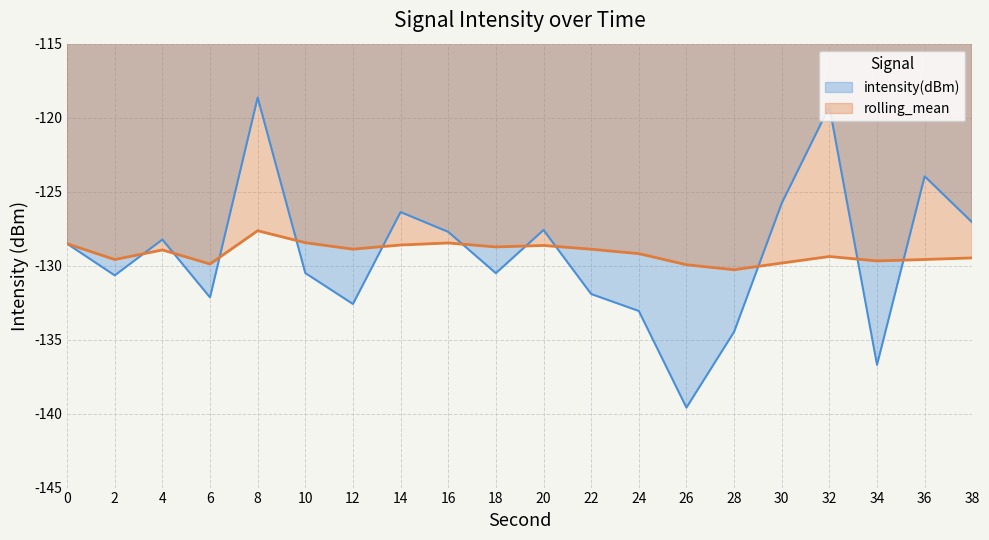

Which series has the largest total across all categories?

rolling_mean